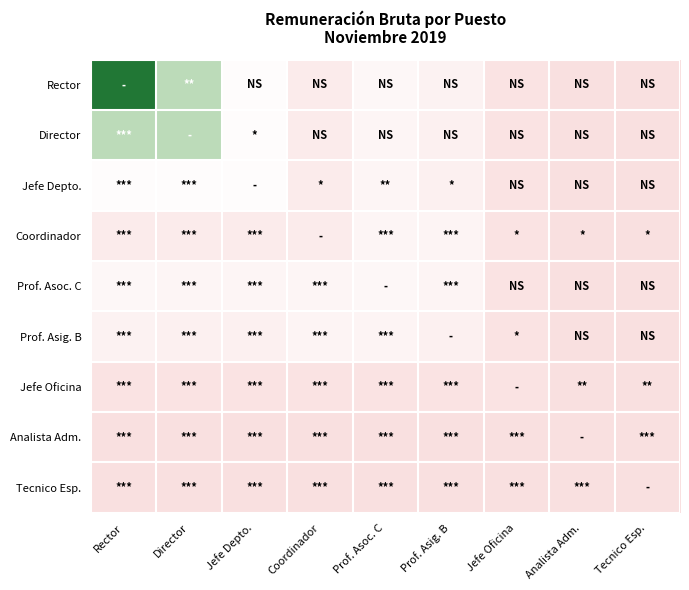

Which has a higher value, Prof. Asig. B or Analista Adm.?

Prof. Asig. B